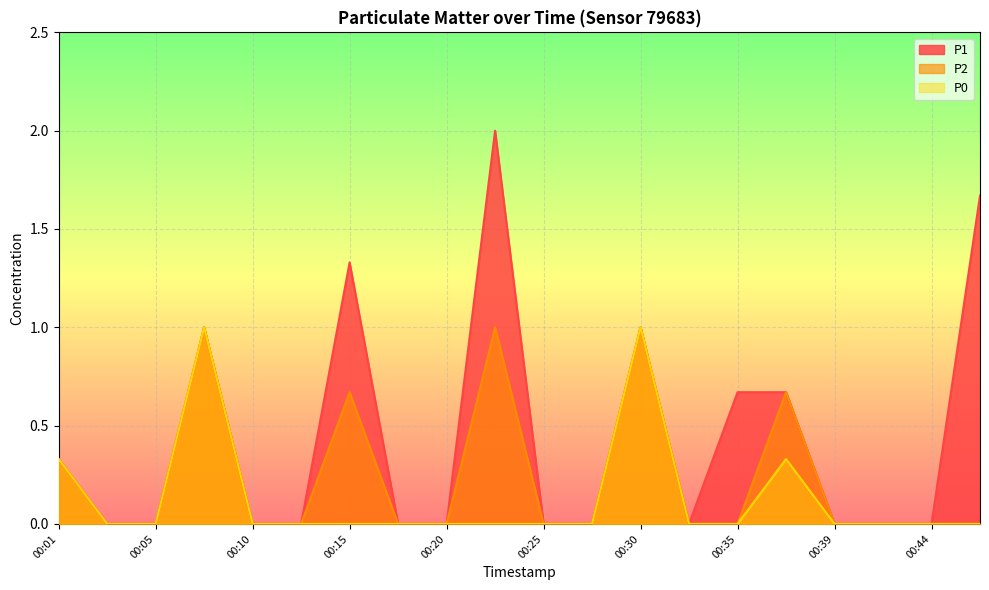

How many positive values does the P0 series have?

4